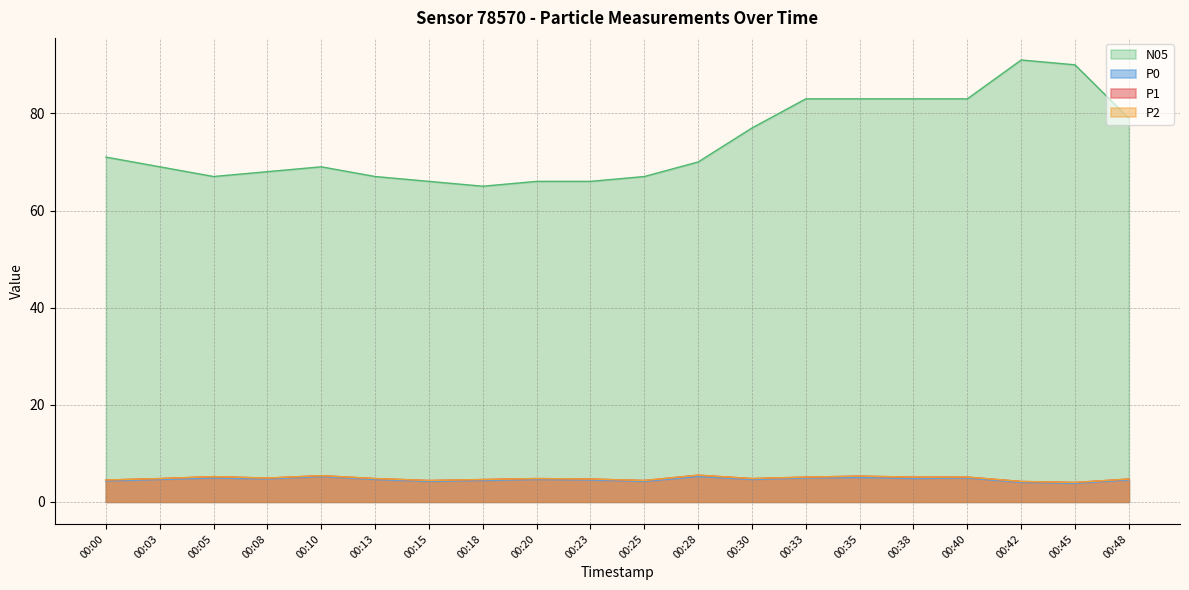

Which category has the highest value in the N05 series?

00:42